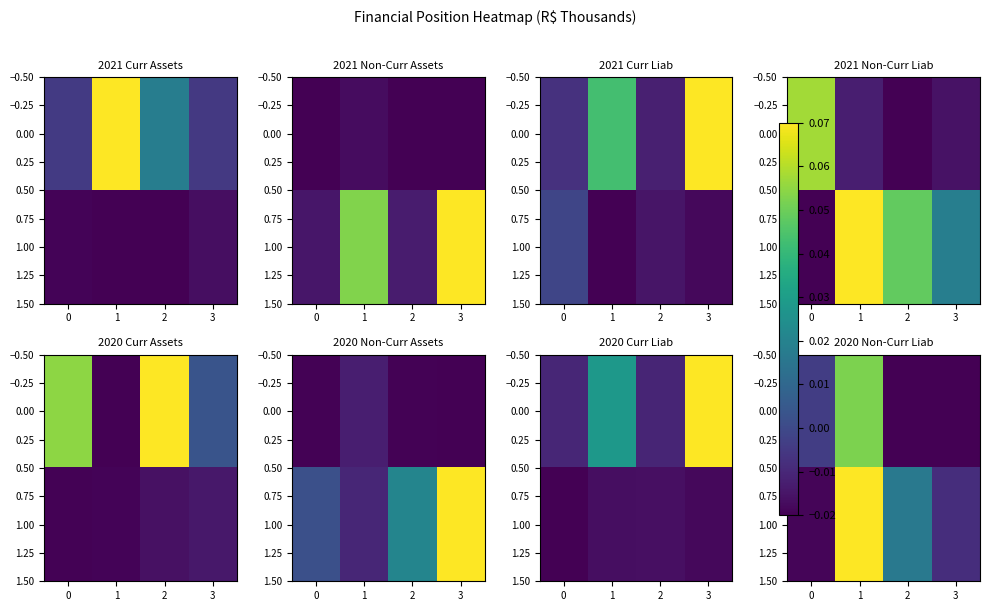

The 0.00 series shows -0.0 at 2. True or false?

False